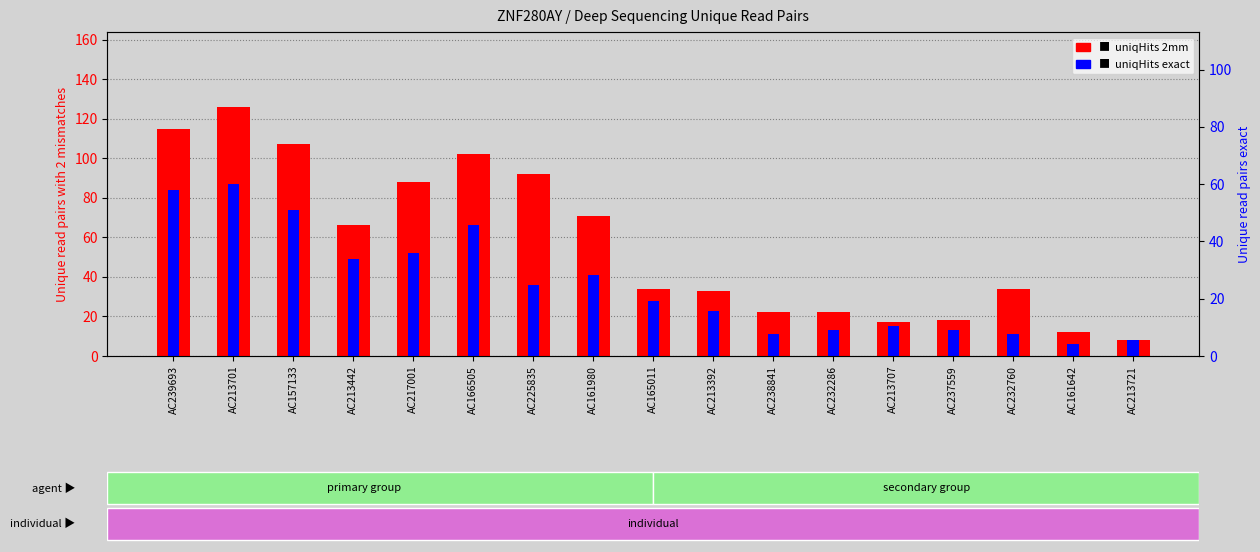

Which category has the lowest value in the uniqHits exact series?

AC161642